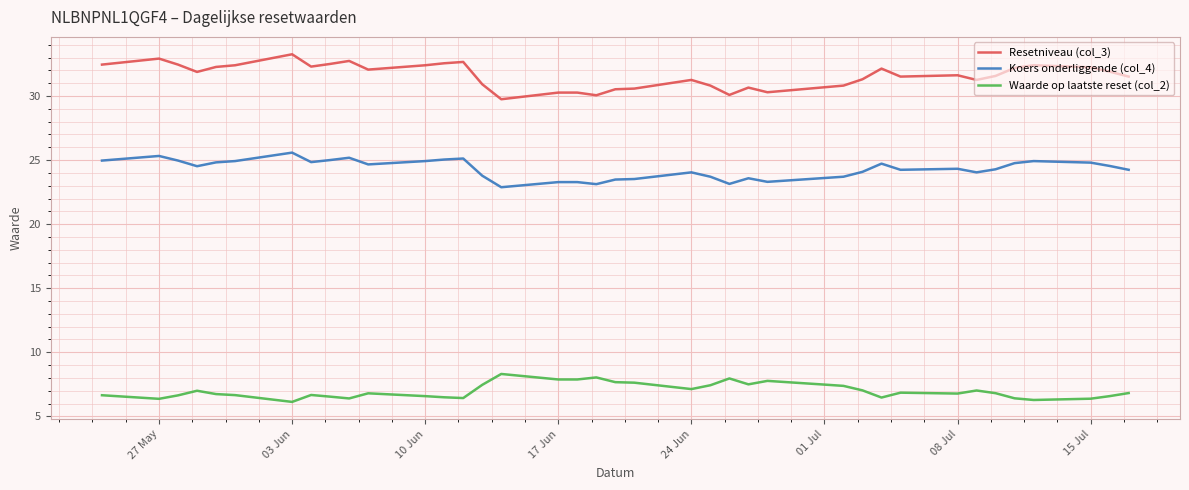

Is this an area chart (filled region under the line)?

No